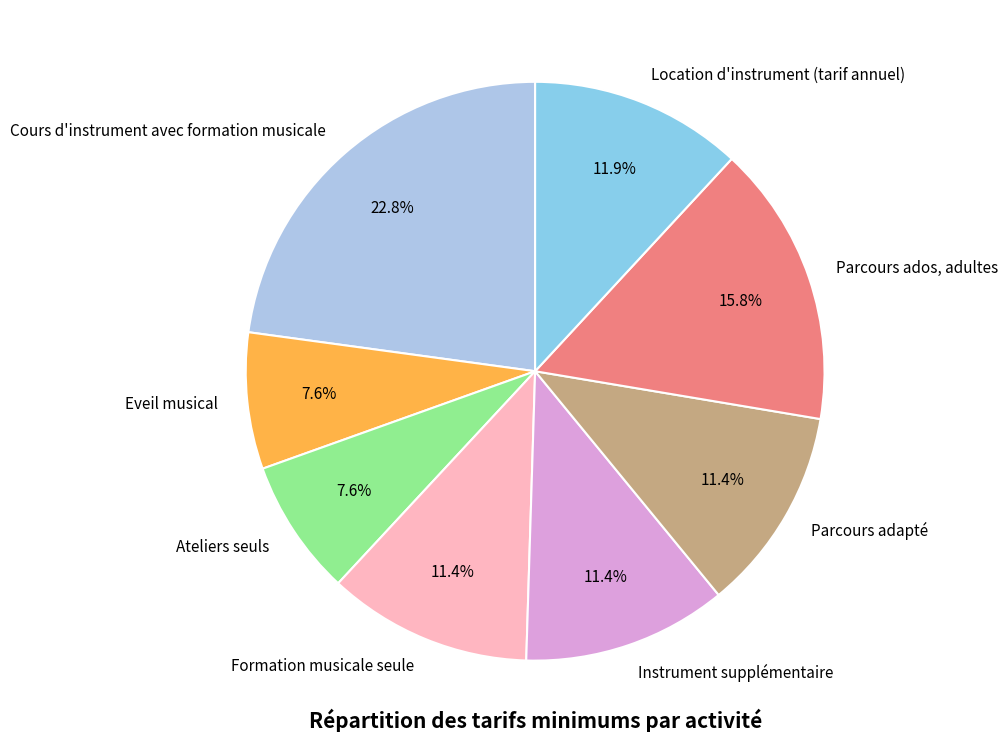

Which category has the biggest portion of the pie?

Cours d'instrument avec formation musicale